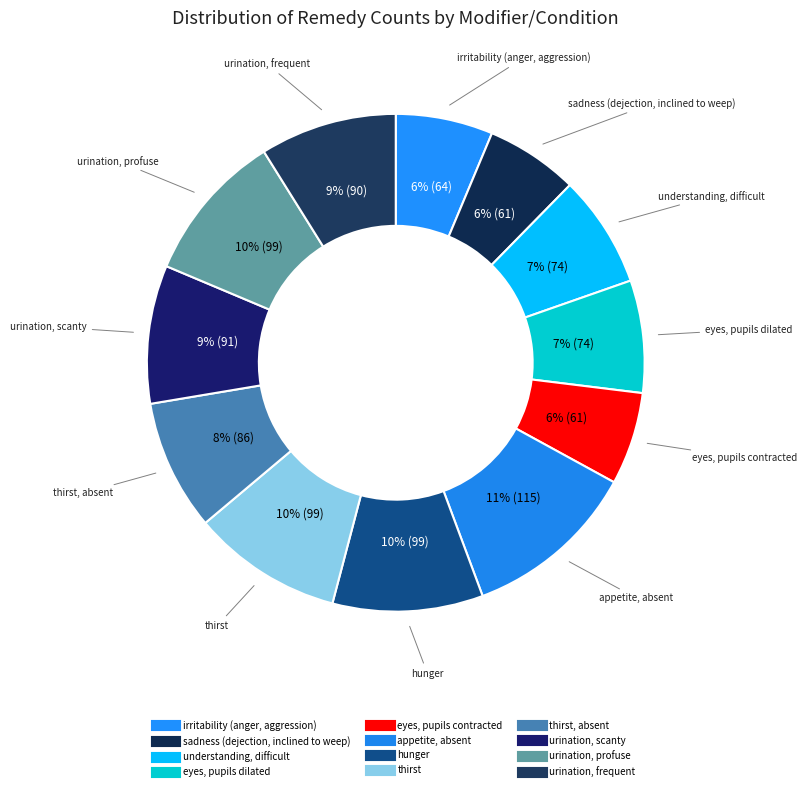

Count the number of slices in the pie.

12